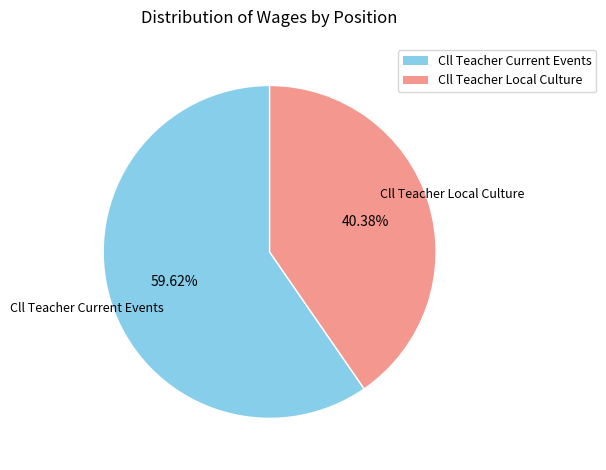

Between Cll Teacher Current Events and Cll Teacher Local Culture, which is larger?

Cll Teacher Current Events